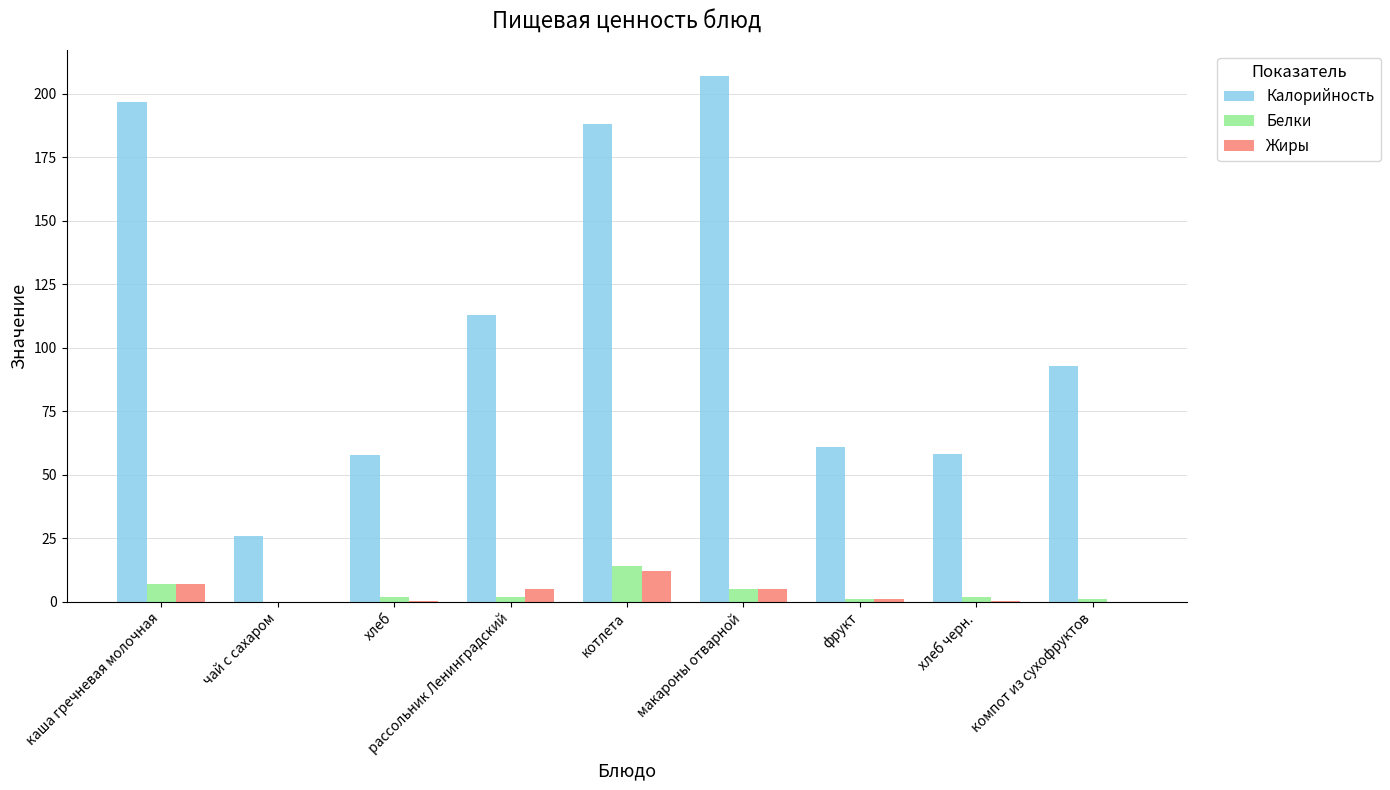

What is the greatest value displayed?

207.0